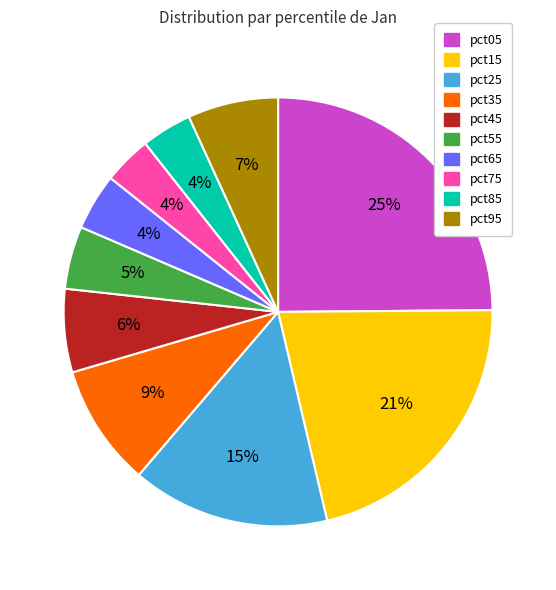

Do pct95 and pct75 together represent more than half of the pie?

No